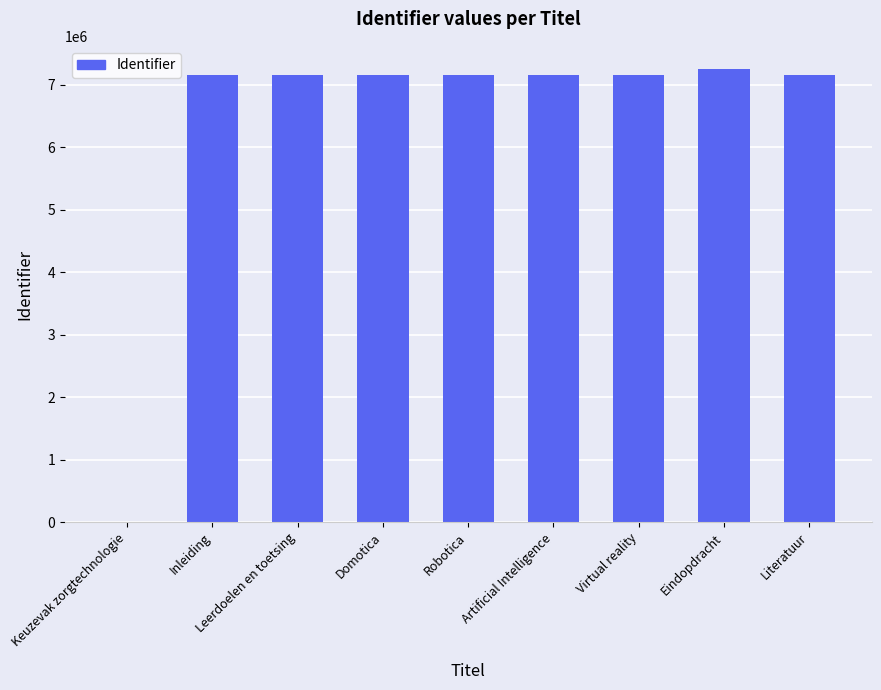

The chart shows a value of 7150501 at Robotica. True or false?

True